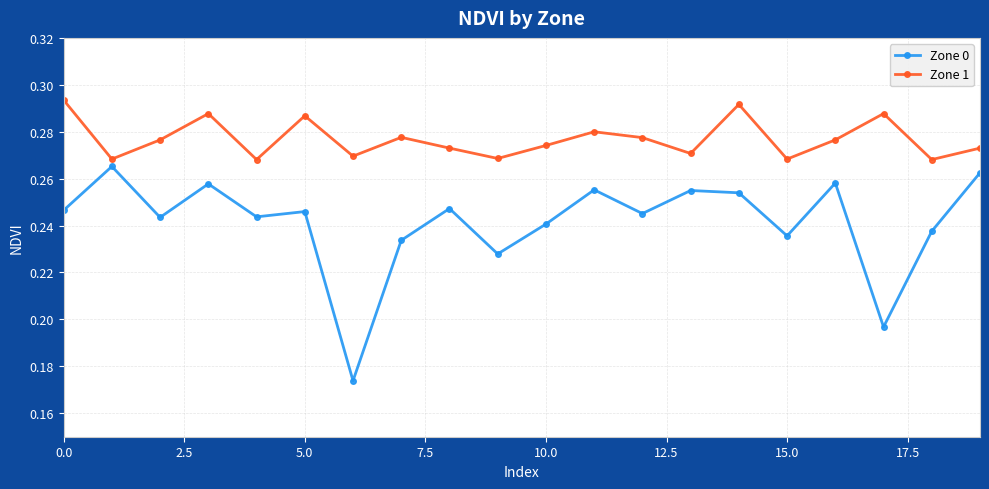

In Zone 0, how many points are lower than both neighbors (excluding endpoints)?

7